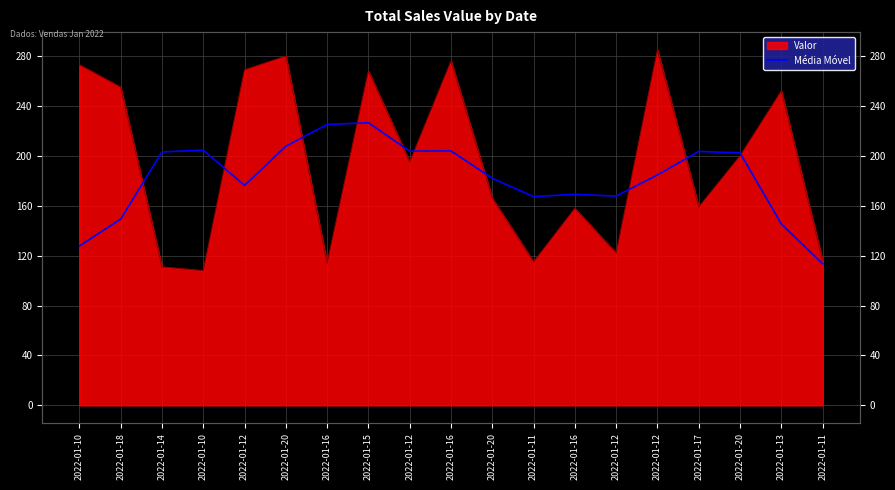

Where is the first local maximum?

2022-01-10